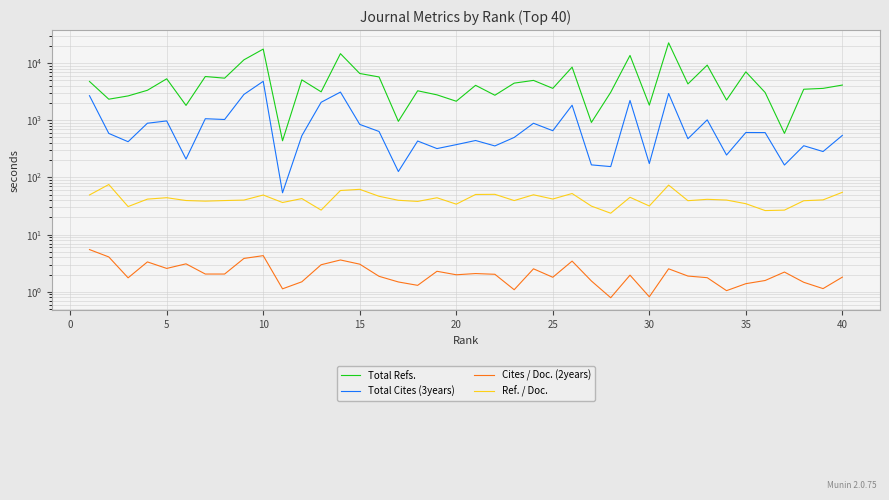

Which series has the widest spread of values?

Total Refs.